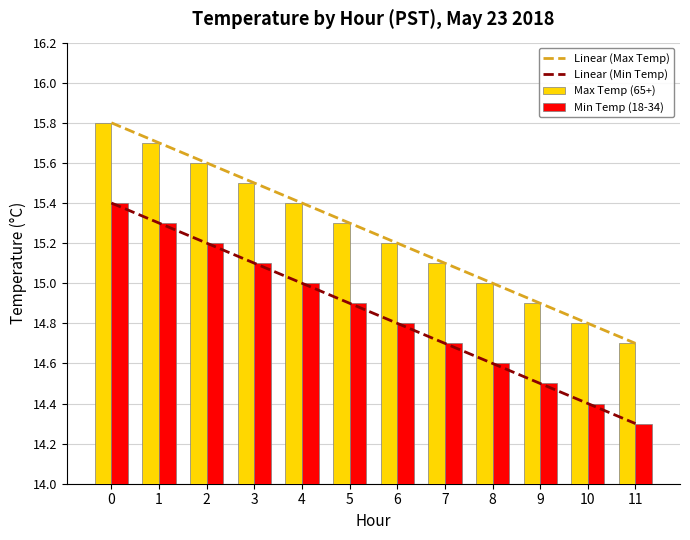

Count the number of categories in the chart.

12